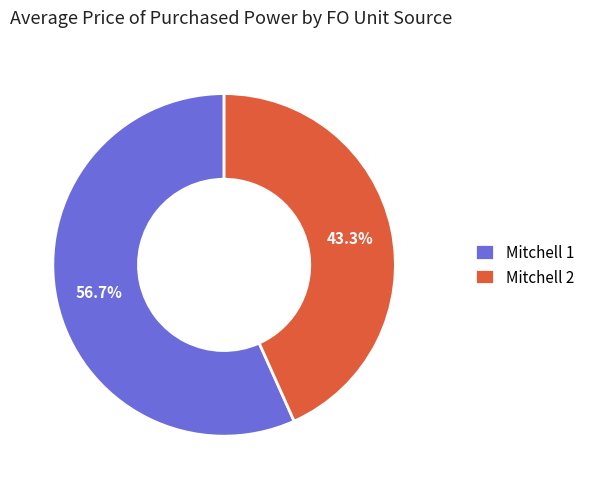

Do Mitchell 2 and Mitchell 1 together represent more than half of the pie?

Yes